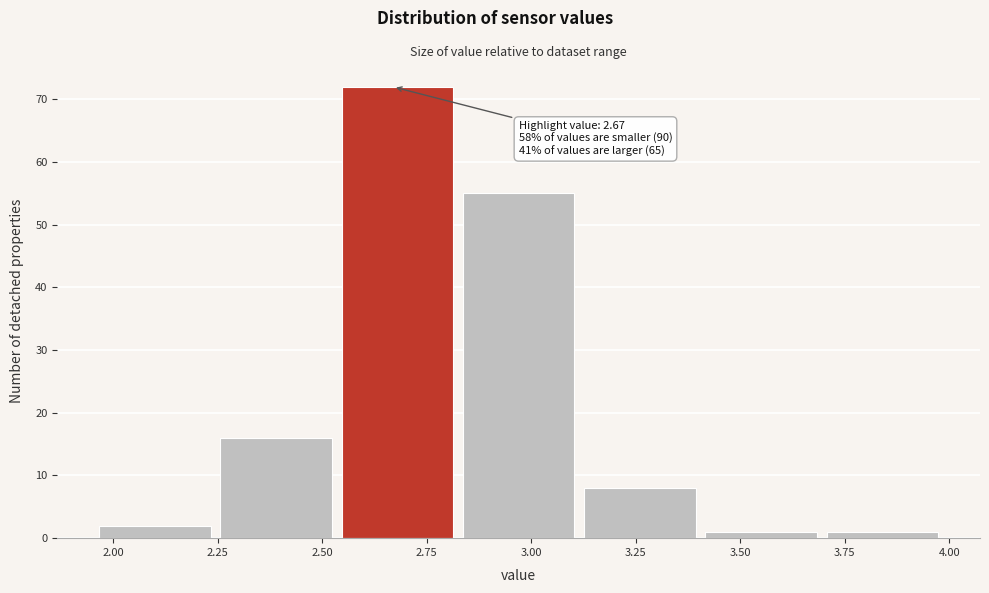

Over which range of the x-axis is the bar tallest?

2.535 to 2.825